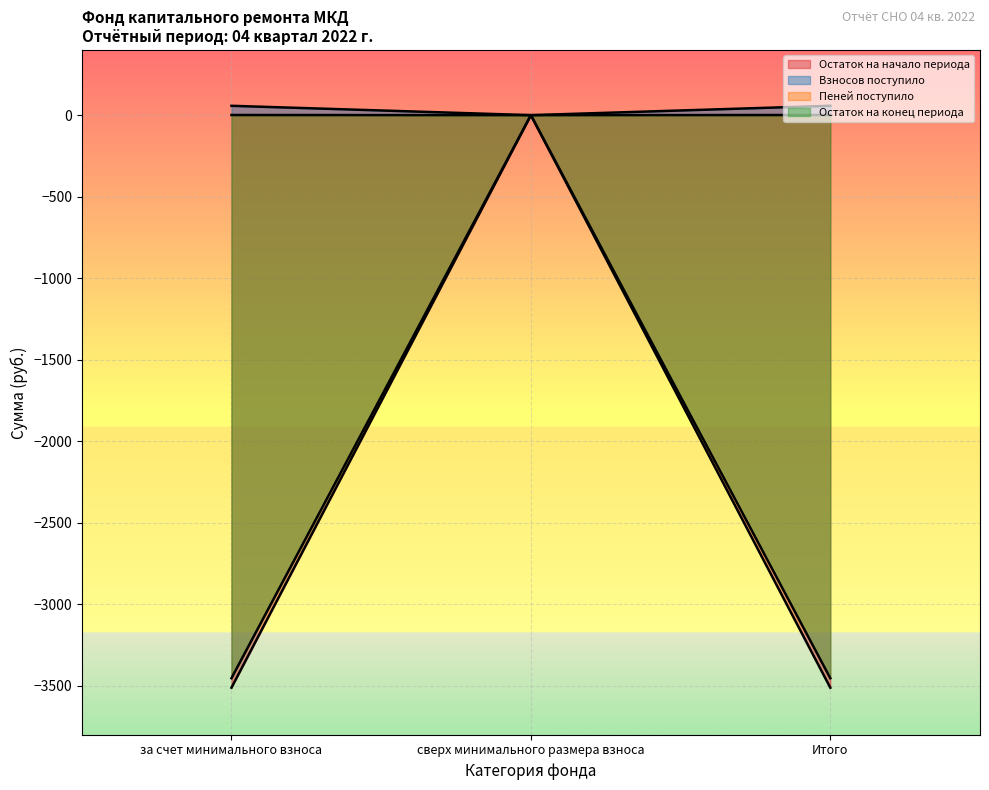

Rank the series at за счет минимального взноса from highest to lowest value.

Взносов поступило, Пеней поступило, Остаток на конец периода, Остаток на начало периода